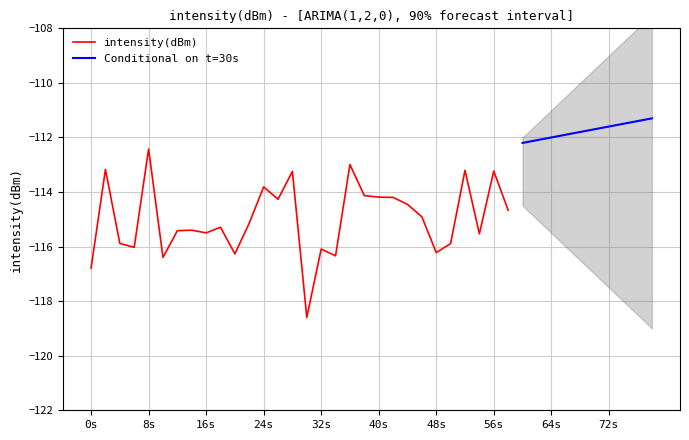

At which category does intensity(dBm) reach its first local peak?

1